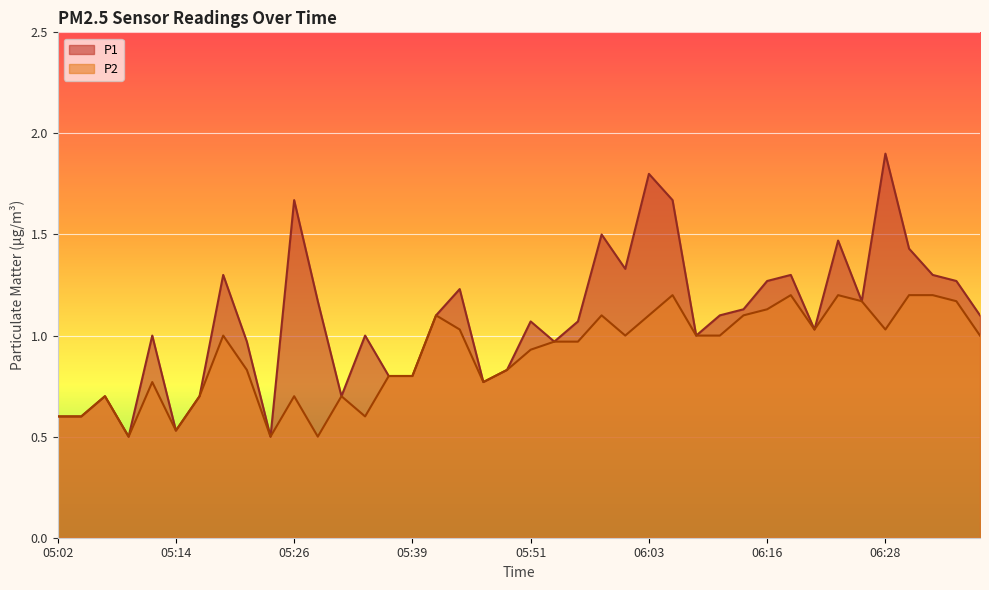

What is the average value of the P2 series?

0.9